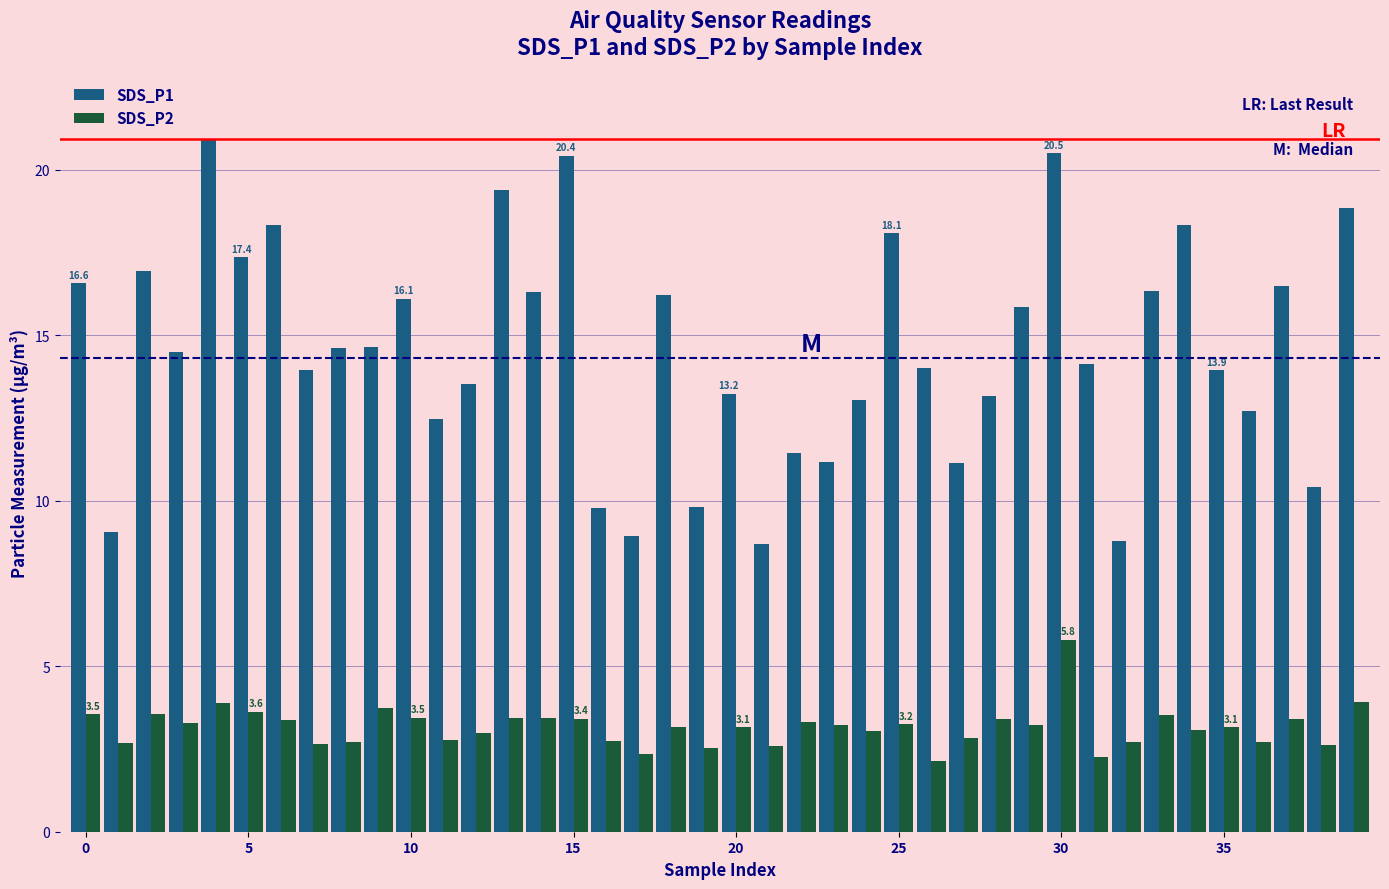

Rank the series by their average value, from highest to lowest.

SDS_P1, SDS_P2